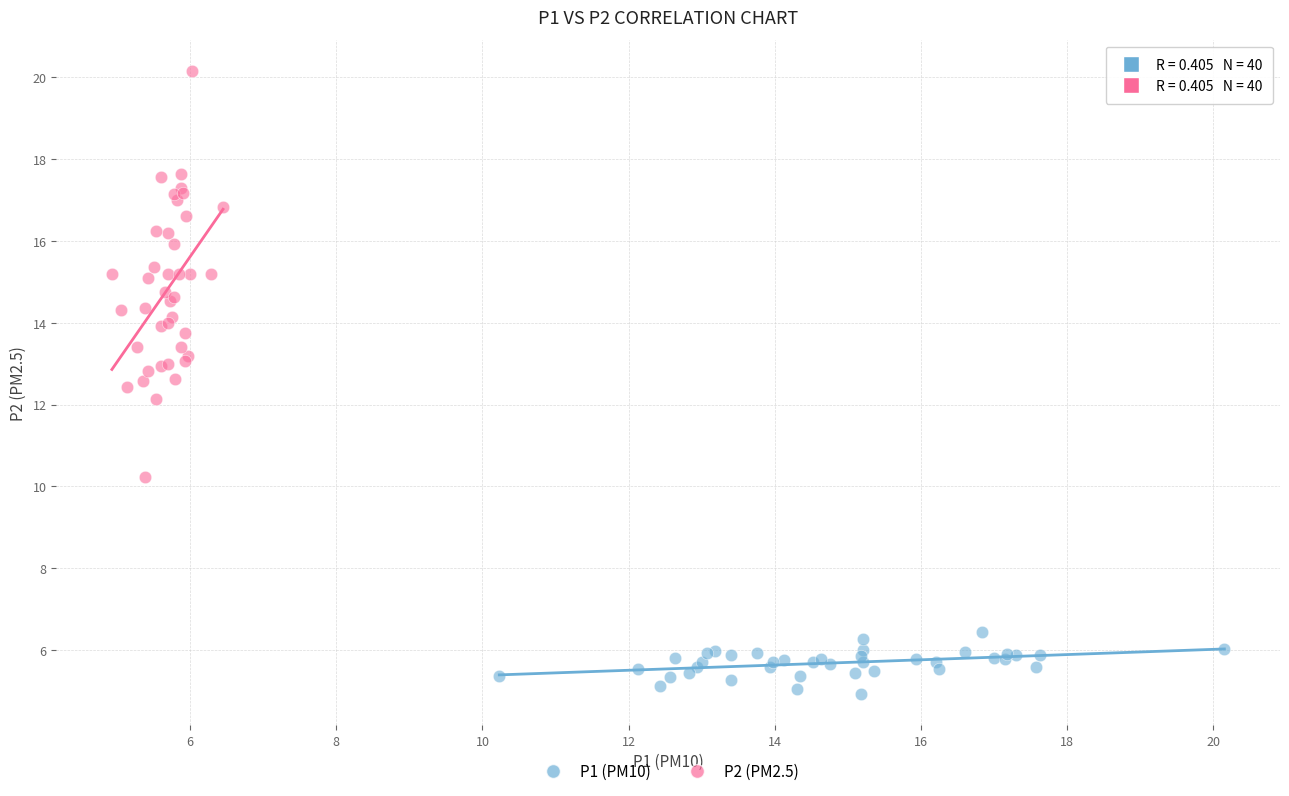

What are all the series names shown in the legend?

P1 (PM10), P2 (PM2.5)